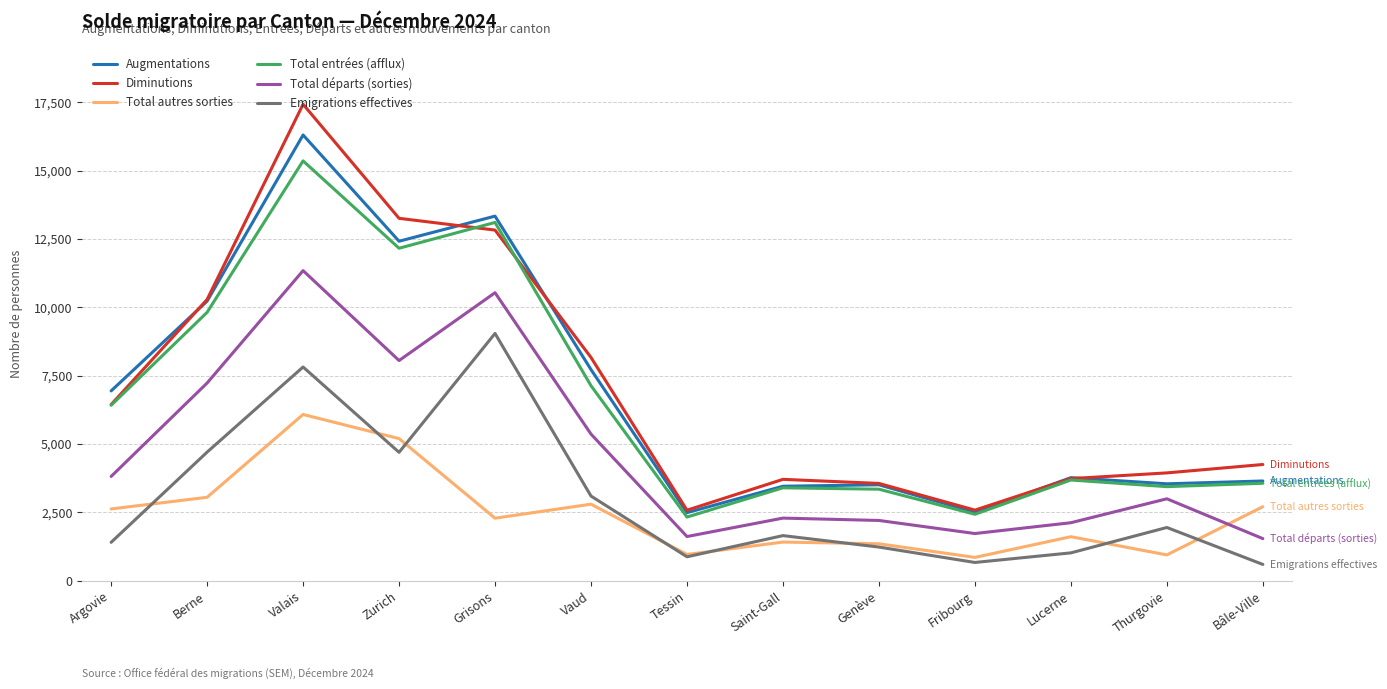

Rank the series by their maximum value, from highest to lowest.

Diminutions, Augmentations, Total entrées (afflux), Total départs (sorties), Emigrations effectives, Total autres sorties